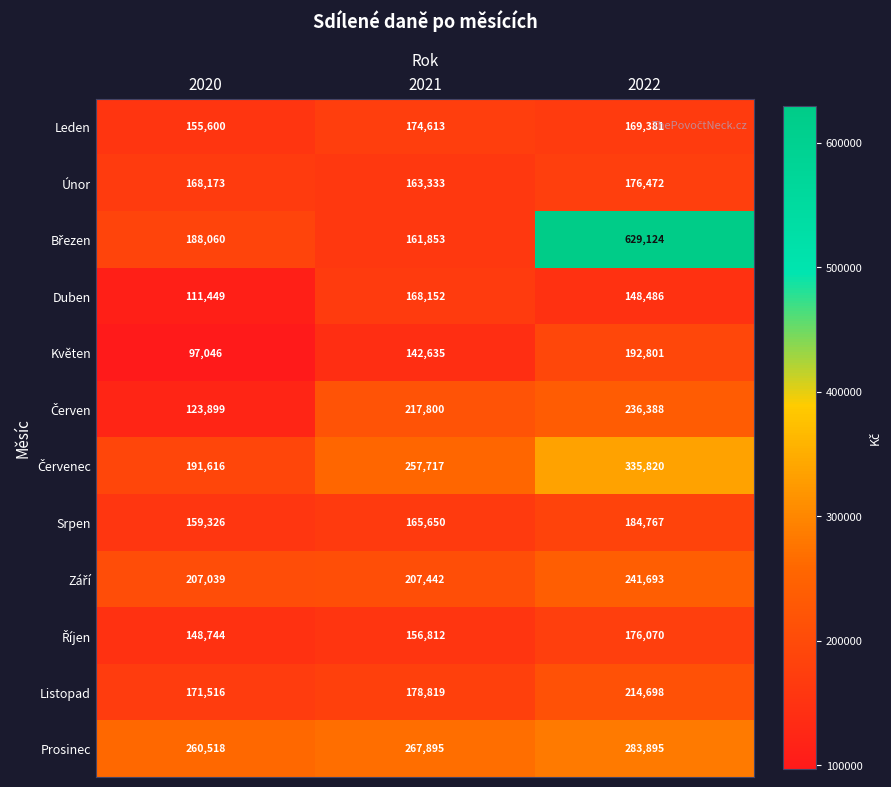

The value of Květen at 2020 is 97046. True or false?

True